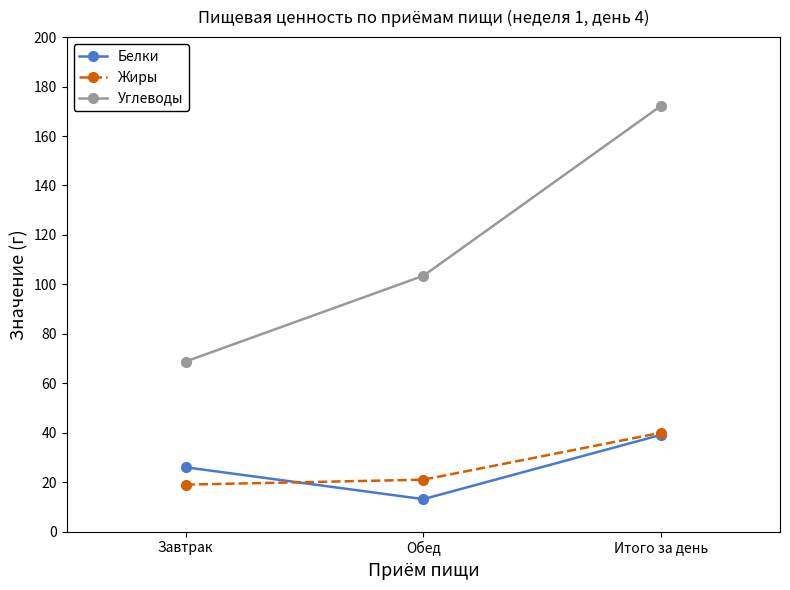

Is the value of Углеводы at Итого за день greater than the value of Белки at Завтрак?

Yes